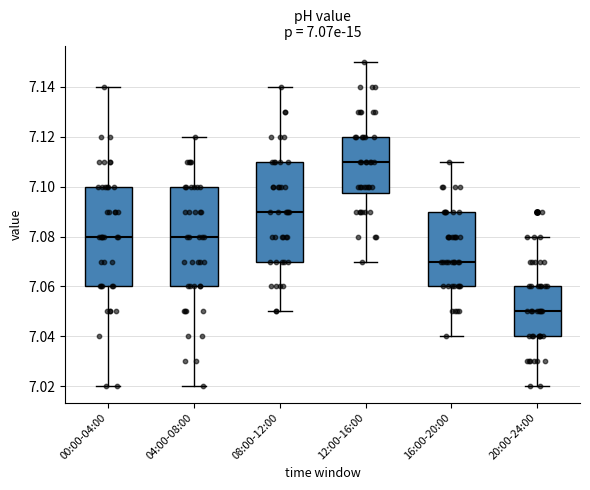

Where does the lower whisker of the box for 08:00-12:00 end on the y-axis? The values are not printed on the chart, so give them approximately, as read against the axis.

7.050